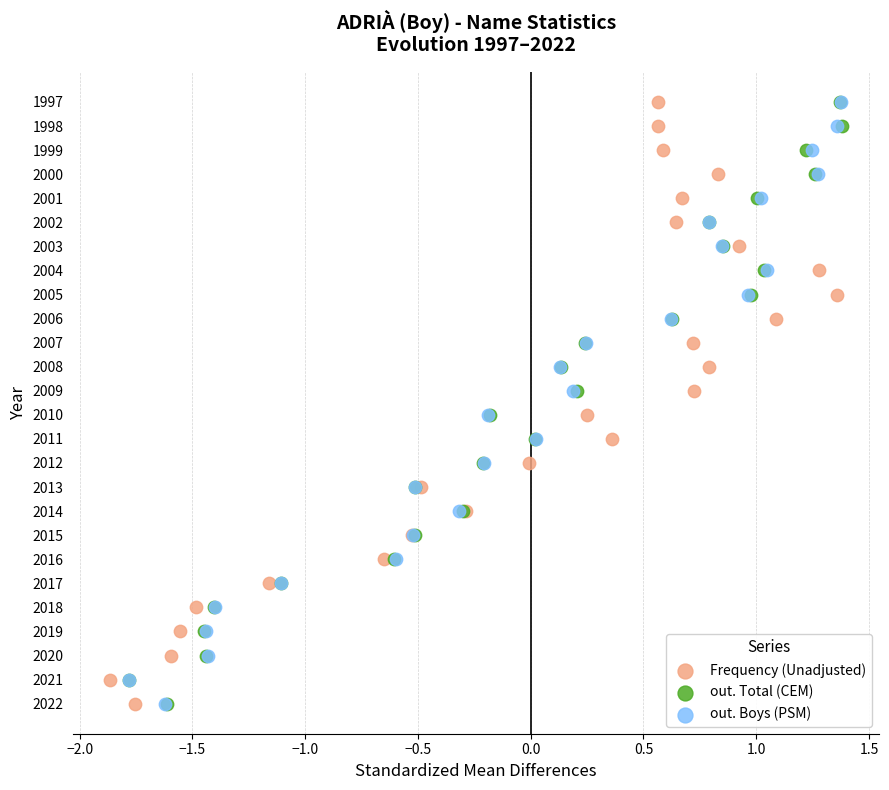

What are all the series names shown in the legend?

Frequency (Unadjusted), out. Total (CEM), out. Boys (PSM)